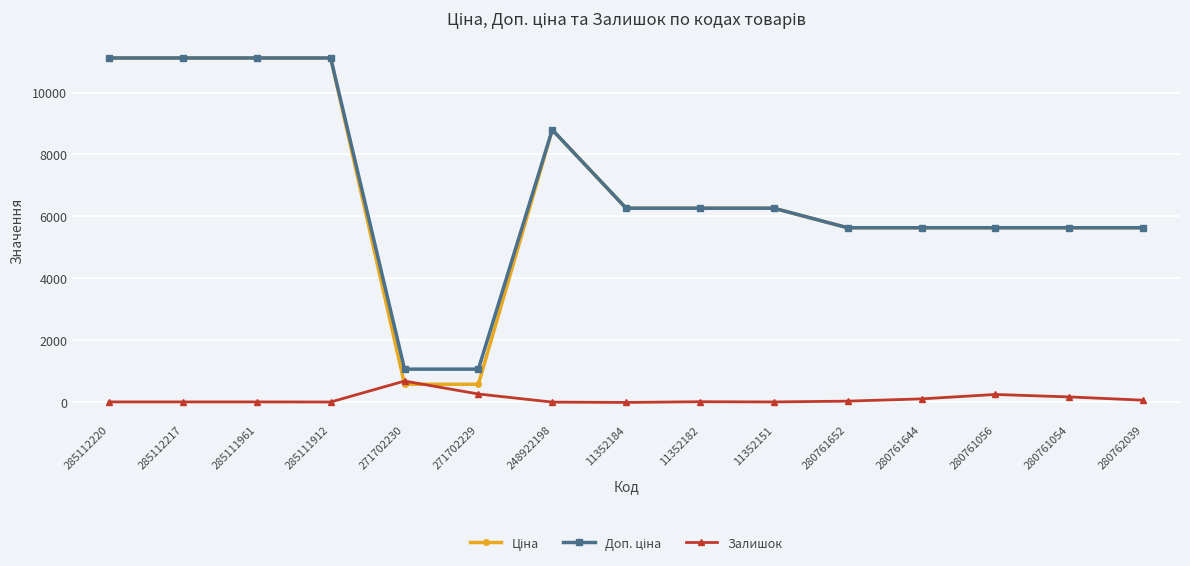

What is the spread (max minus min) of values at 271702230?

488.5